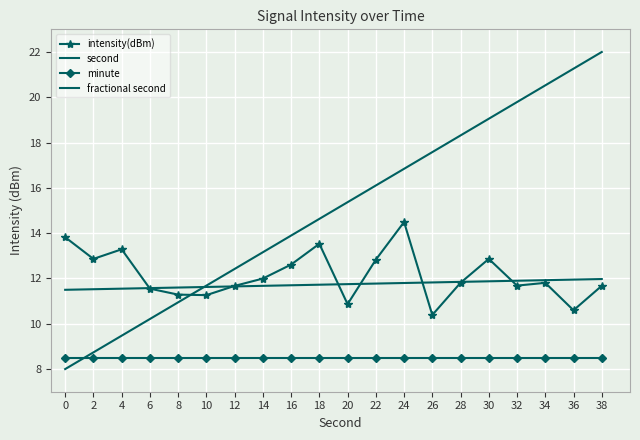

Is it true that second equals 28.5 at 30?

False